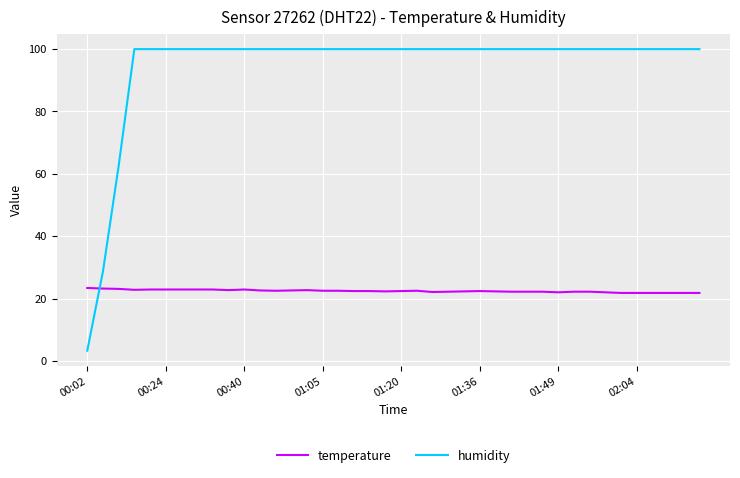

True or false: temperature has more than 0 points higher than both neighbors.

True